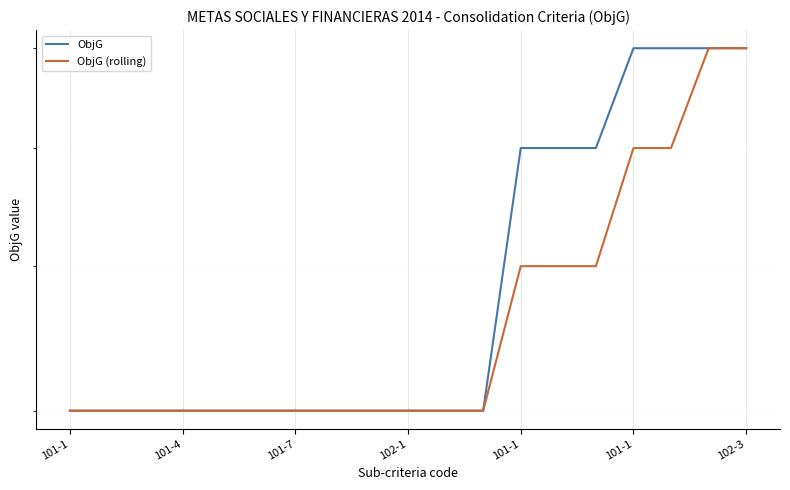

Where is ObjG (rolling) nearest to the value 5?

101-1